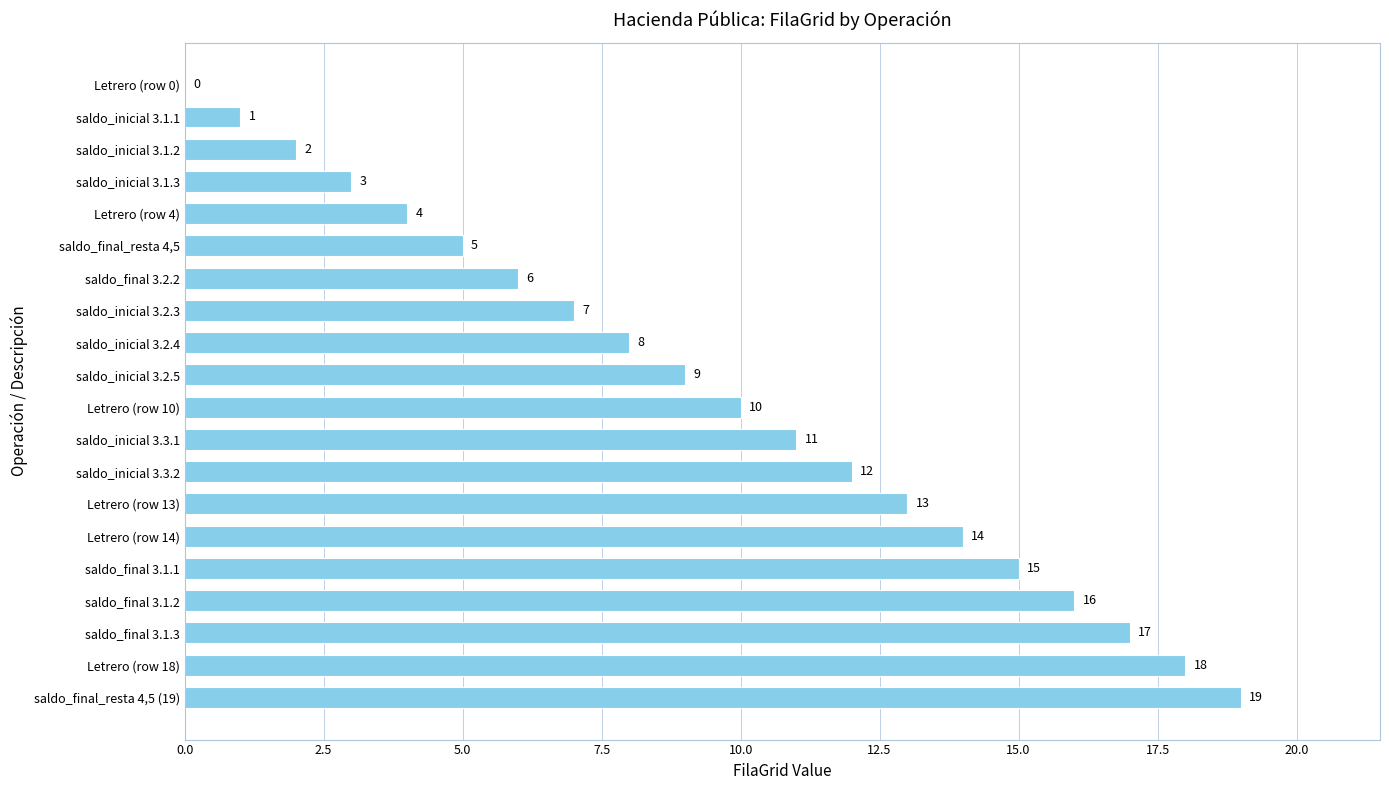

The chart shows a value of 5 at Letrero (row 18). True or false?

False